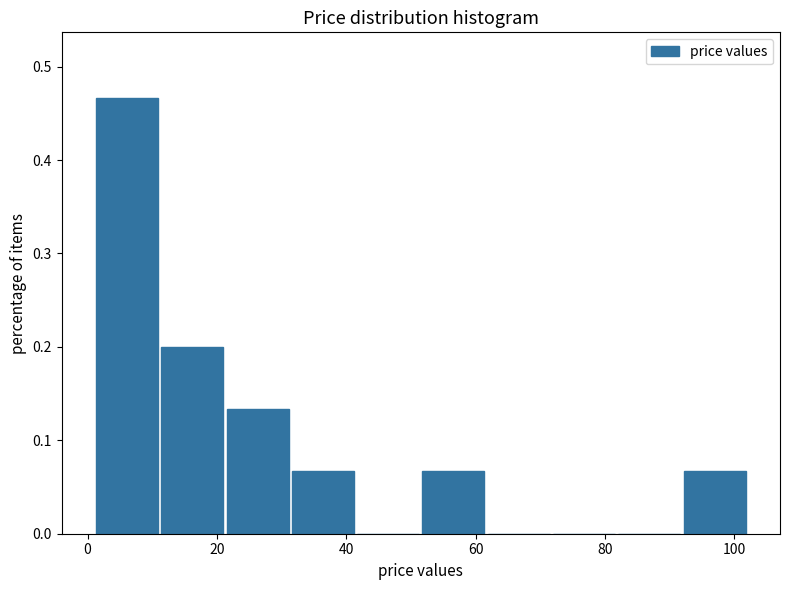

Reading left to right, transcribe this chart: for each bar, give the range it covers on the x-axis and its height. Neither the bar edges nor the heights are printed on the chart, so give them approximately, as read against the axes.

2 to 12: 0.47
12 to 22: 0.20
22 to 32: 0.13
32 to 42: 0.07
42 to 52: 0
52 to 62: 0.07
62 to 72: 0
72 to 82: 0
82 to 92: 0
92 to 102: 0.07